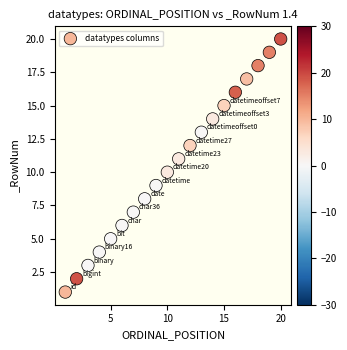

What is the range of Y values (max minus min)?

19